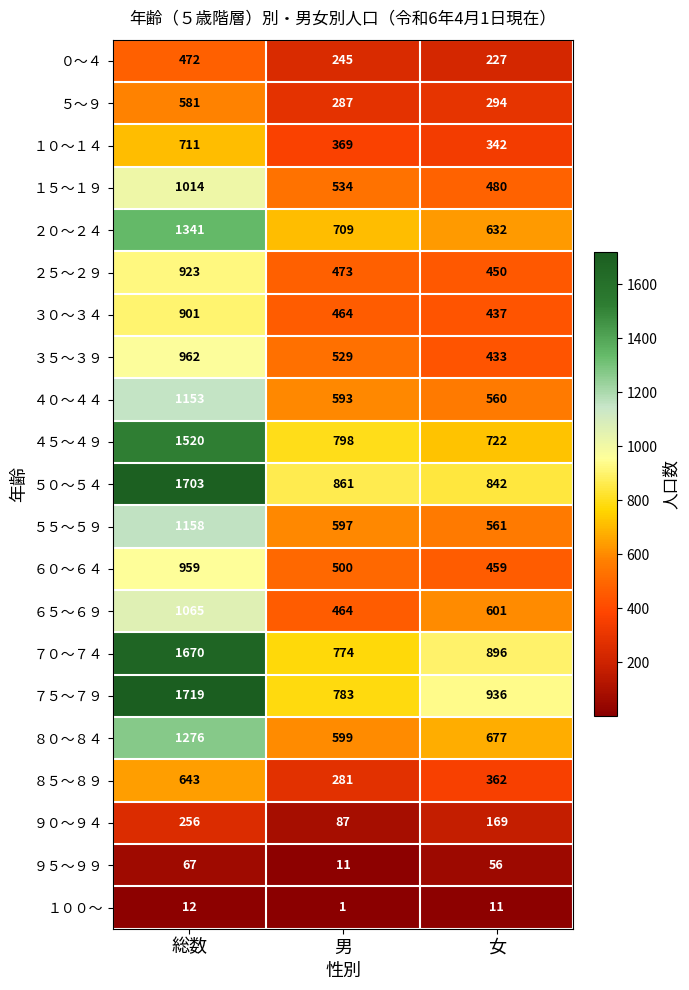

What is the difference between the maximum and second lowest values in the ９５～９９ series?

11